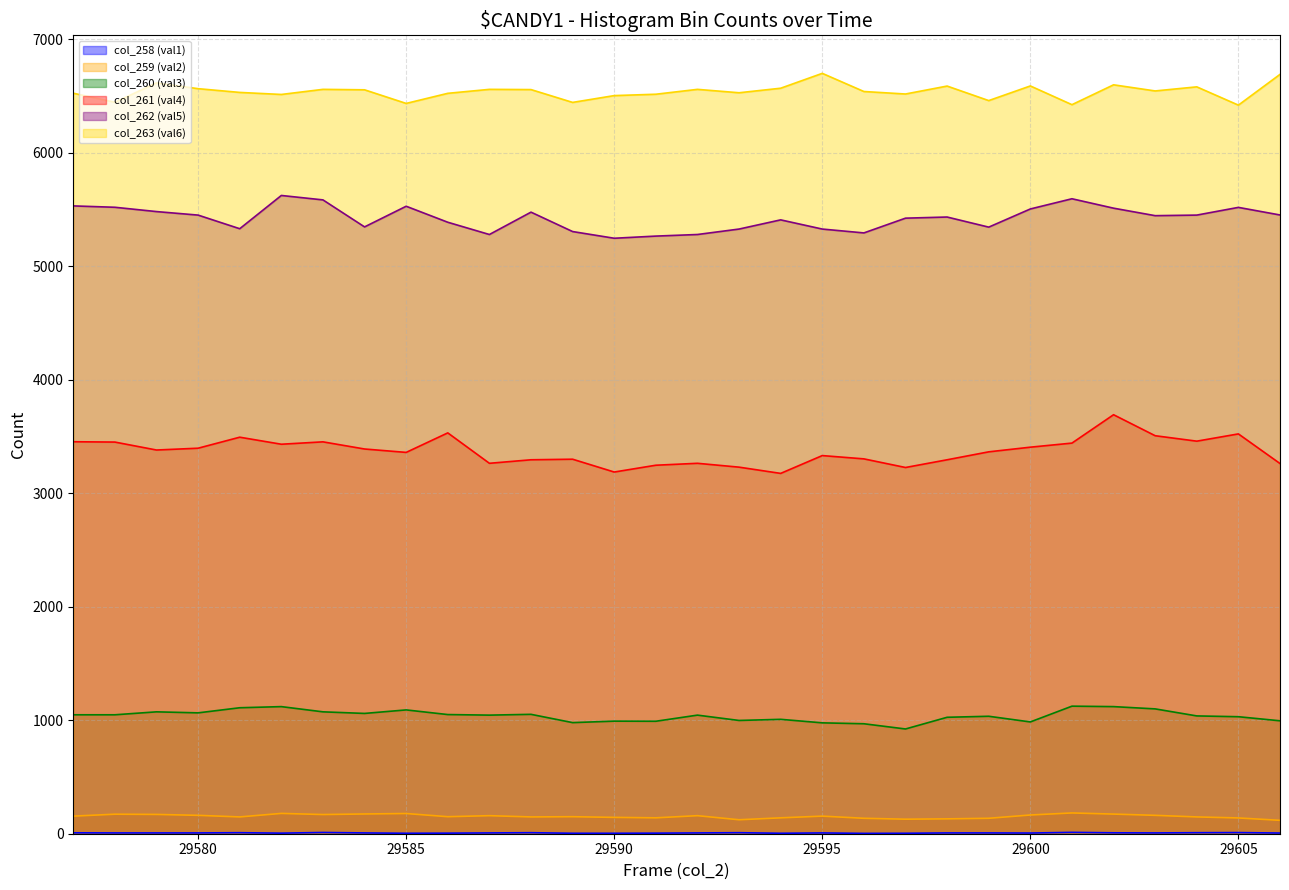

Reading left to right, extract all data points from this chart.

col_258 (val1): 8	7	7	7	9	5	11	7	4	5	7	9	4	4	5	7	9	4	7	3	4	7	7	6	12	8	7	9	10	6
col_259 (val2): 155	172	170	162	148	179	169	174	178	150	159	148	150	144	140	159	123	140	155	136	128	131	136	165	183	173	162	148	139	118
col_260 (val3): 1048	1048	1074	1065	1110	1120	1074	1060	1091	1050	1045	1052	979	992	991	1045	998	1008	977	969	923	1026	1035	985	1124	1120	1100	1038	1031	995
col_261 (val4): 3454	3451	3381	3397	3494	3432	3453	3390	3360	3532	3264	3295	3300	3187	3247	3264	3230	3175	3332	3303	3227	3295	3365	3406	3442	3692	3507	3459	3523	3262
col_262 (val5): 5532	5520	5482	5451	5331	5624	5585	5347	5529	5388	5280	5477	5306	5247	5266	5280	5328	5409	5328	5294	5424	5434	5345	5505	5595	5512	5446	5451	5519	5452
col_263 (val6): 6525	6445	6616	6565	6532	6514	6559	6555	6435	6524	6559	6557	6444	6504	6516	6559	6529	6569	6700	6540	6518	6588	6460	6589	6424	6599	6545	6581	6420	6691